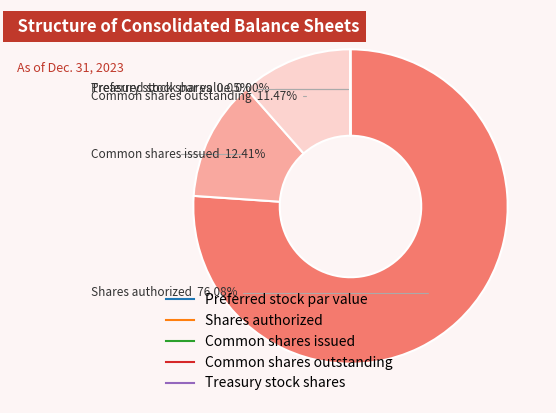

To the nearest percent, what is the difference between the largest and smallest slice percentages?

76%